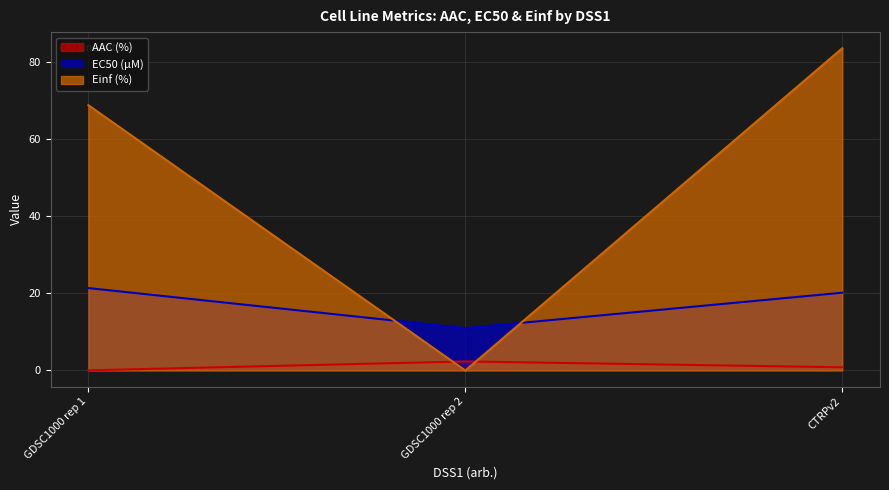

How many lines are shown in the chart?

3